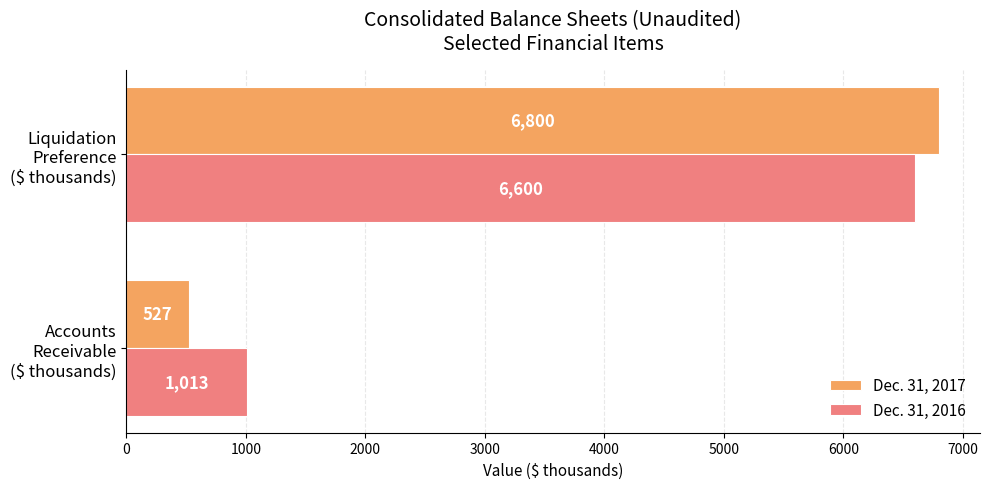

At how many categories does at least one series exceed 3918?

1